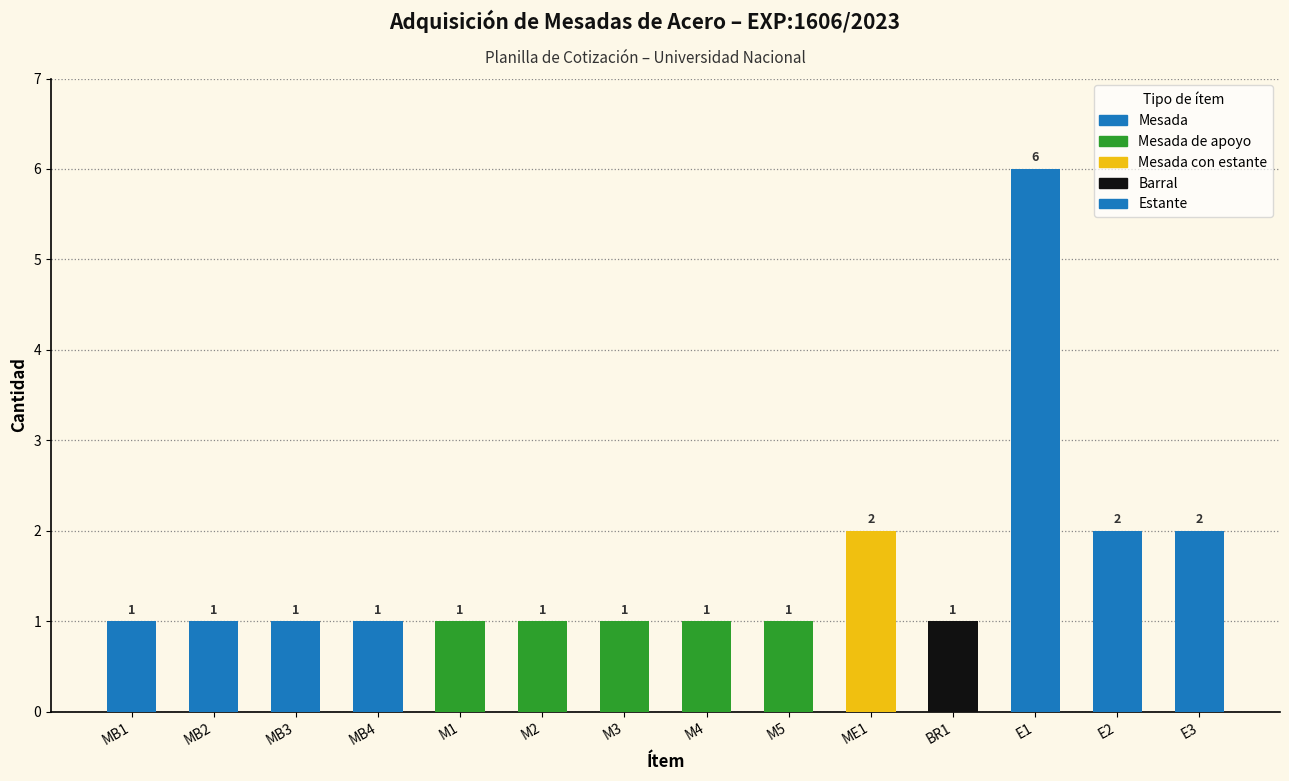

Which category has the highest value across all series?

E1